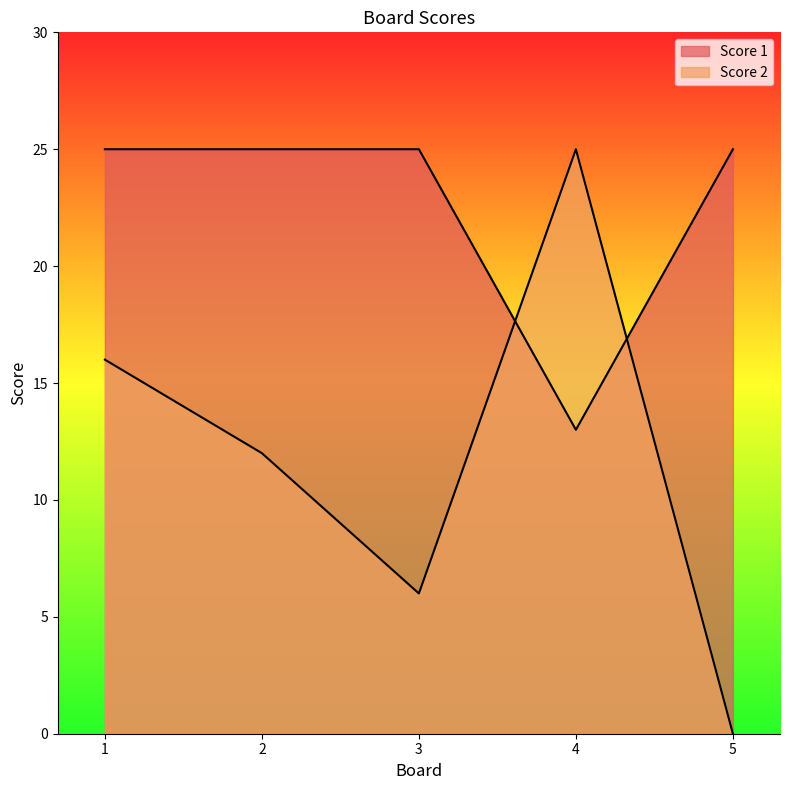

Where is Score 2 nearest to the value 12?

2